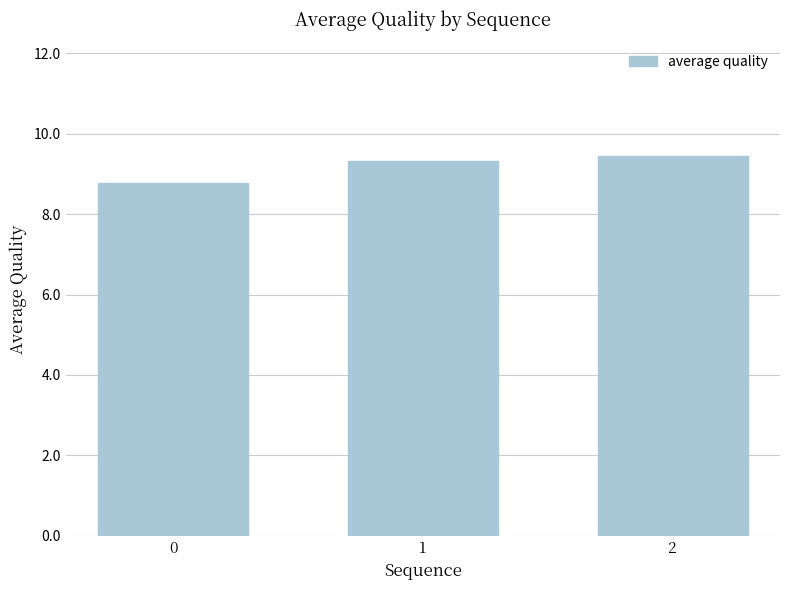

What is the difference between the maximum and second lowest values?

0.1